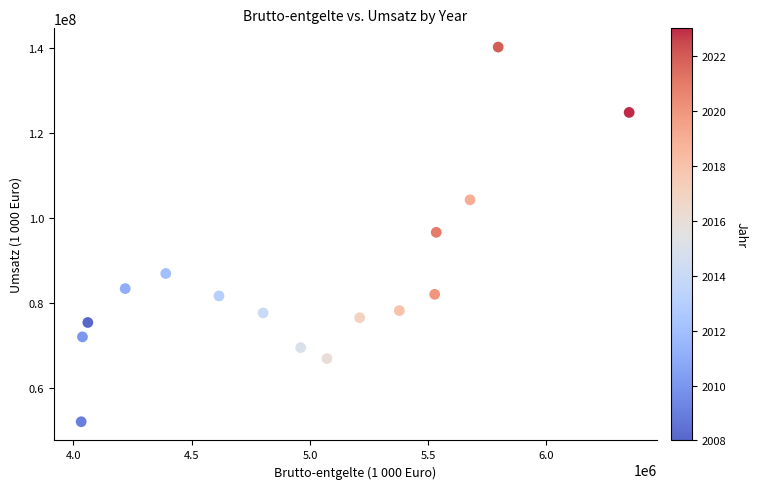

What is the range of Y values (max minus min)?

87989801.4